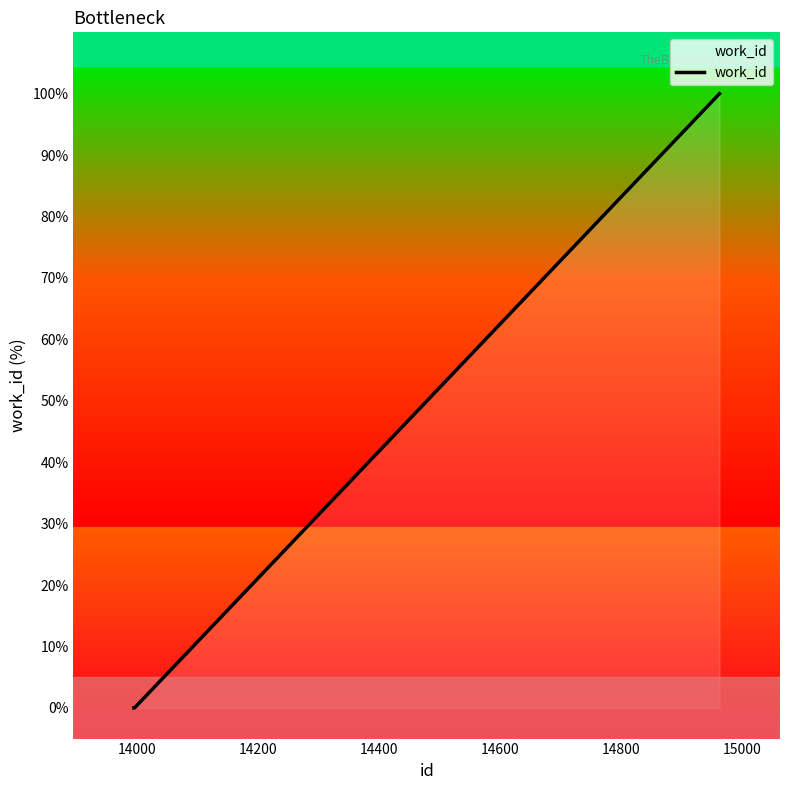

How many values are between 0 and 100?

3